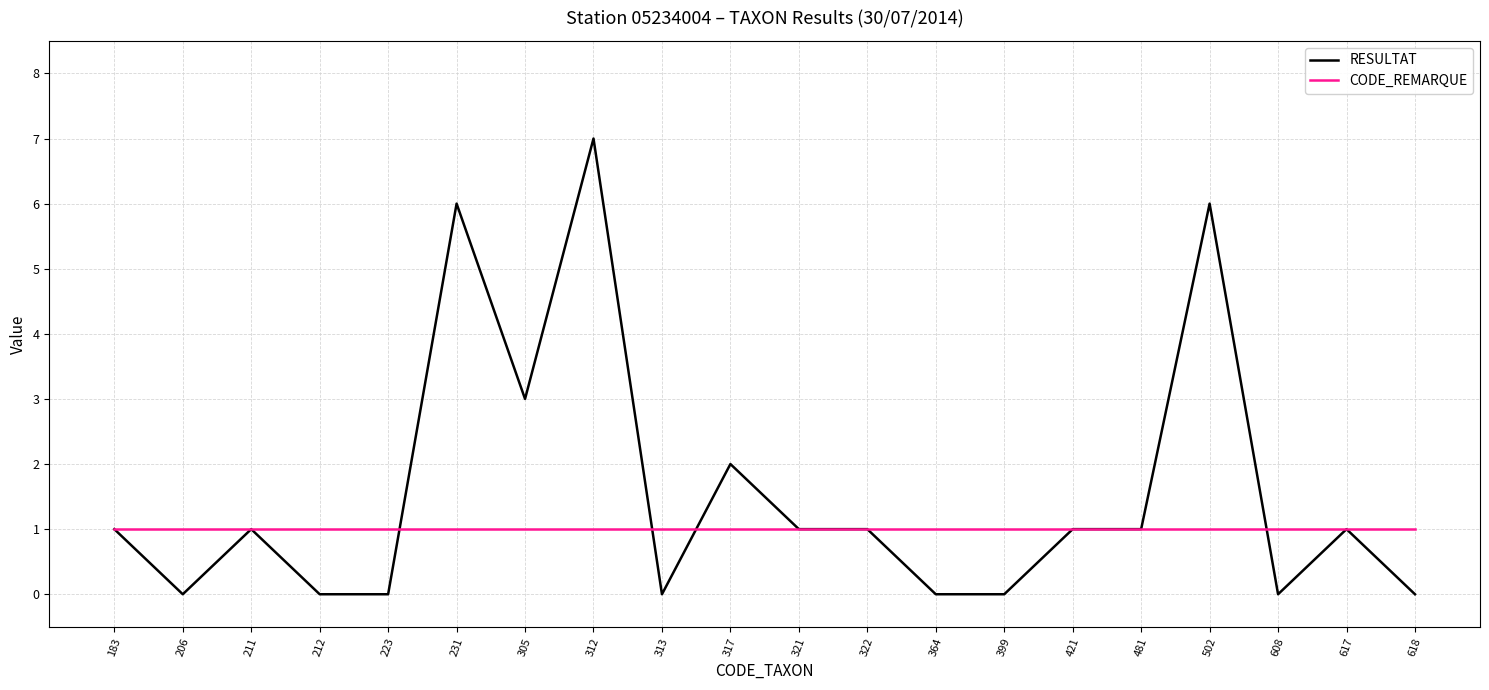

Reading left to right, extract all data points from this chart.

RESULTAT: 1	0	1	0	0	6	3	7	0	2	1	1	0	0	1	1	6	0	1	0
CODE_REMARQUE: 1	1	1	1	1	1	1	1	1	1	1	1	1	1	1	1	1	1	1	1